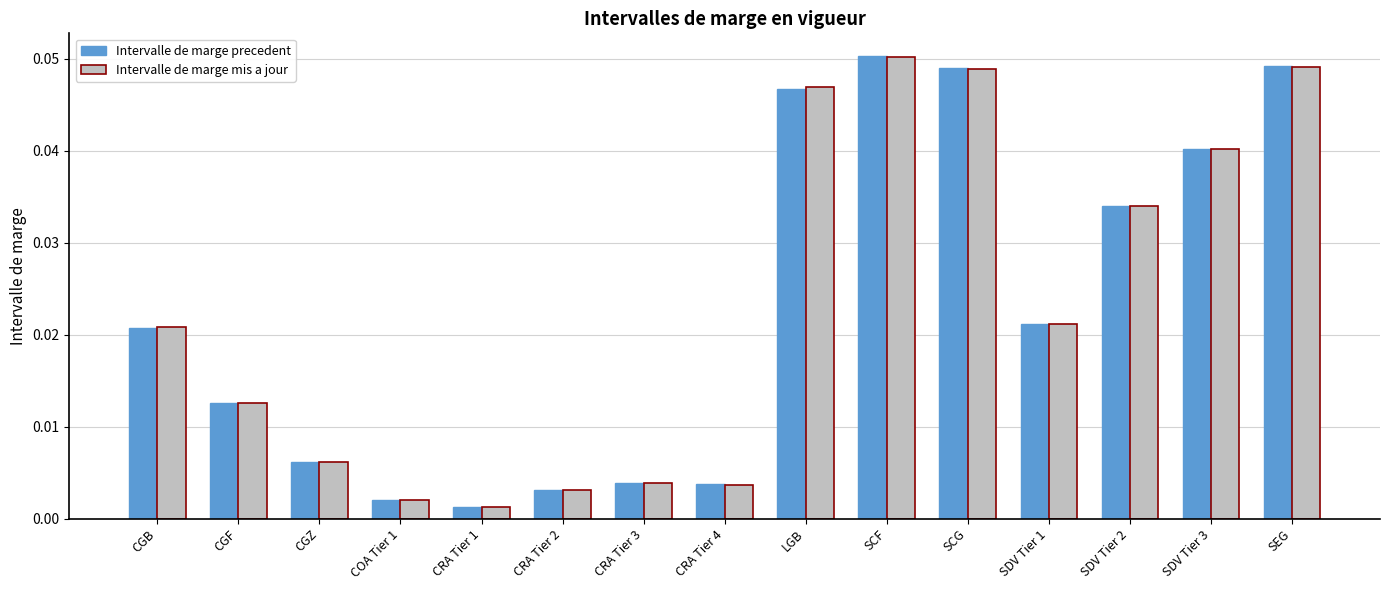

How many categories are shown in the chart?

15